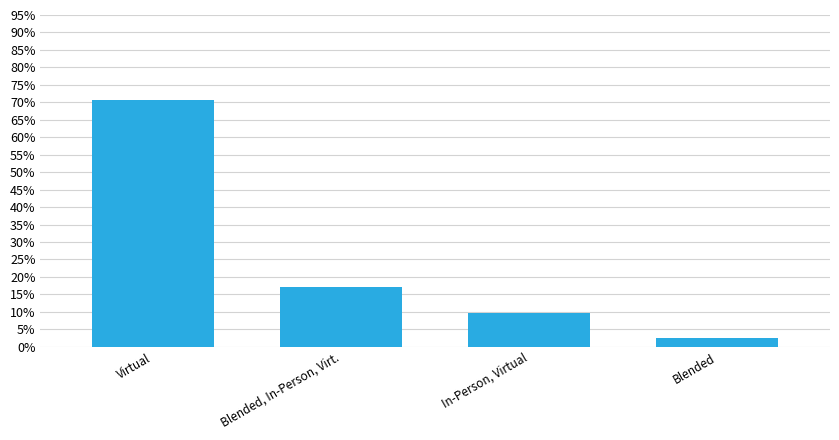

Is it true that the value at Blended is 0.0?

False